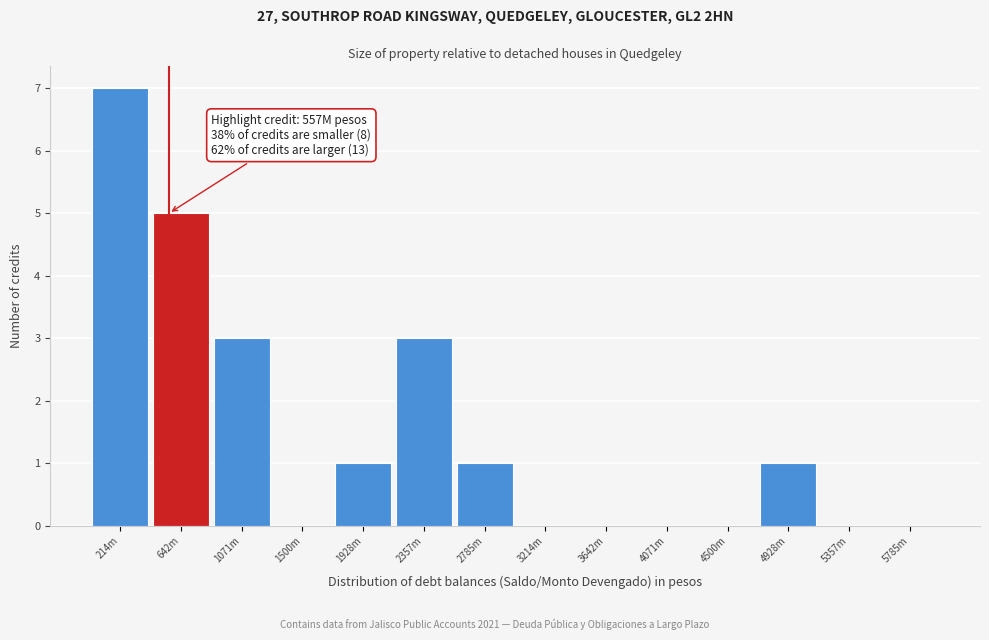

Reading left to right, transcribe all the data shown in this chart.

214m=7	642m=5	1071m=3	1500m=0	1928m=1	2357m=3	2785m=1	3214m=0	3642m=0	4071m=0	4500m=0	4928m=1	5357m=0	5785m=0